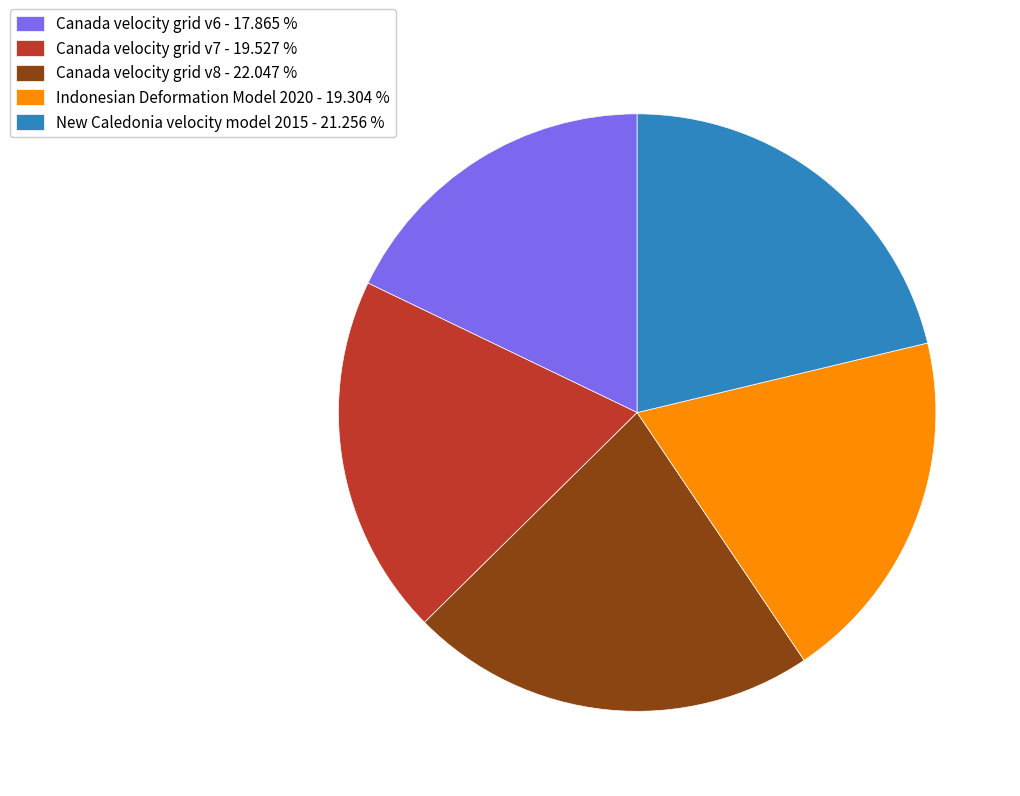

What is the ratio of the value at Canada velocity grid v8 to the value at Canada velocity grid v6?

1.2